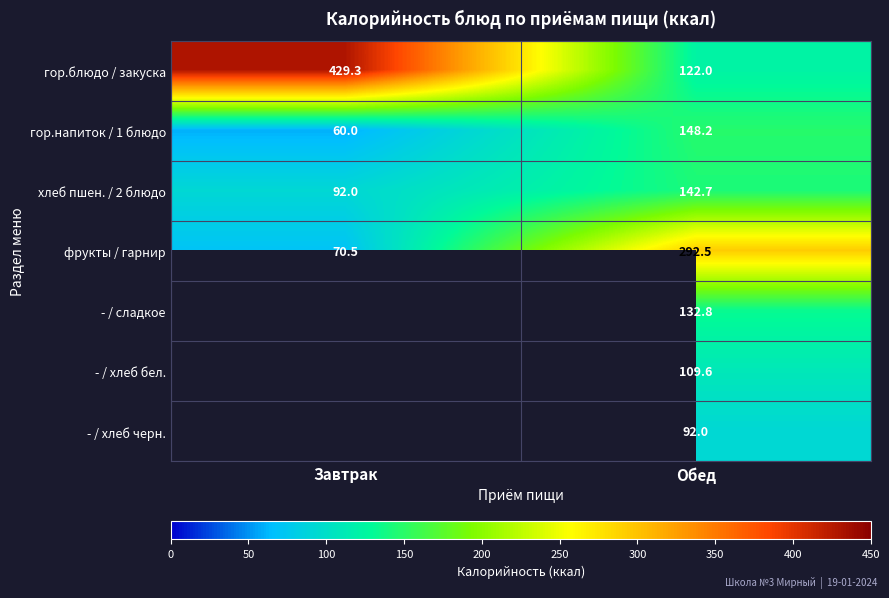

Where does the гор.напиток / 1 блюдо series first go above 148?

Обед